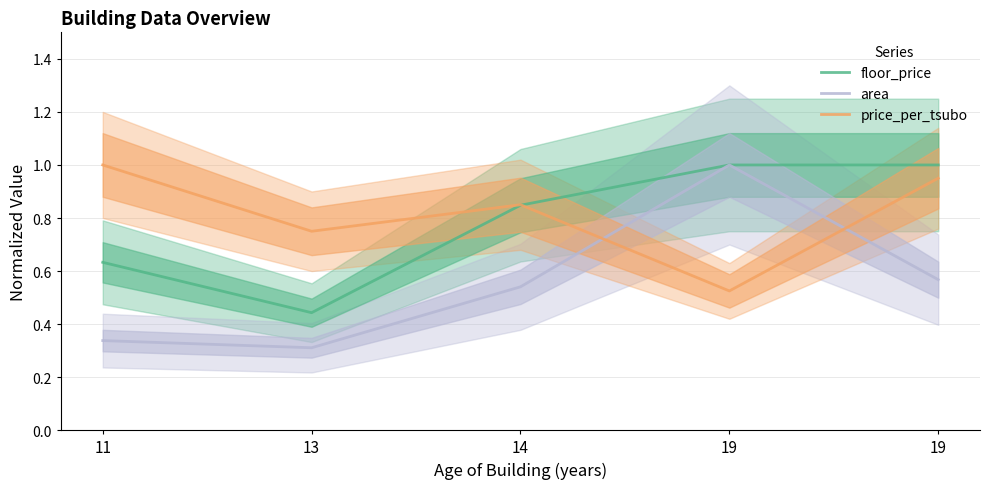

Where is the first local maximum for price_per_tsubo?

14